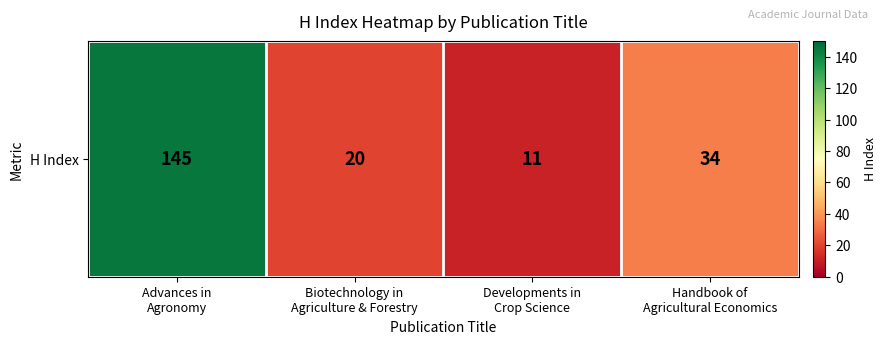

List the labels in order of value, largest first.

Advances in
Agronomy, Handbook of
Agricultural Economics, Biotechnology in
Agriculture & Forestry, Developments in
Crop Science